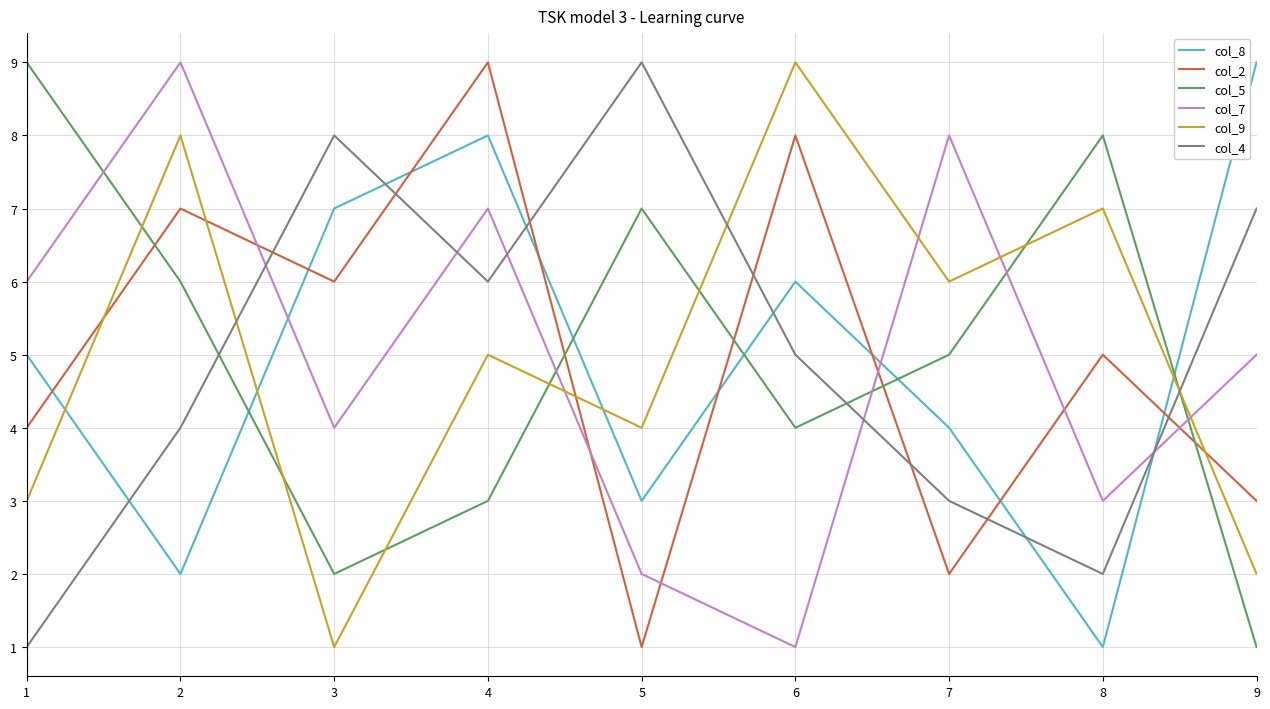

Rank the series at 1 from lowest to highest value.

col_4, col_9, col_2, col_8, col_7, col_5